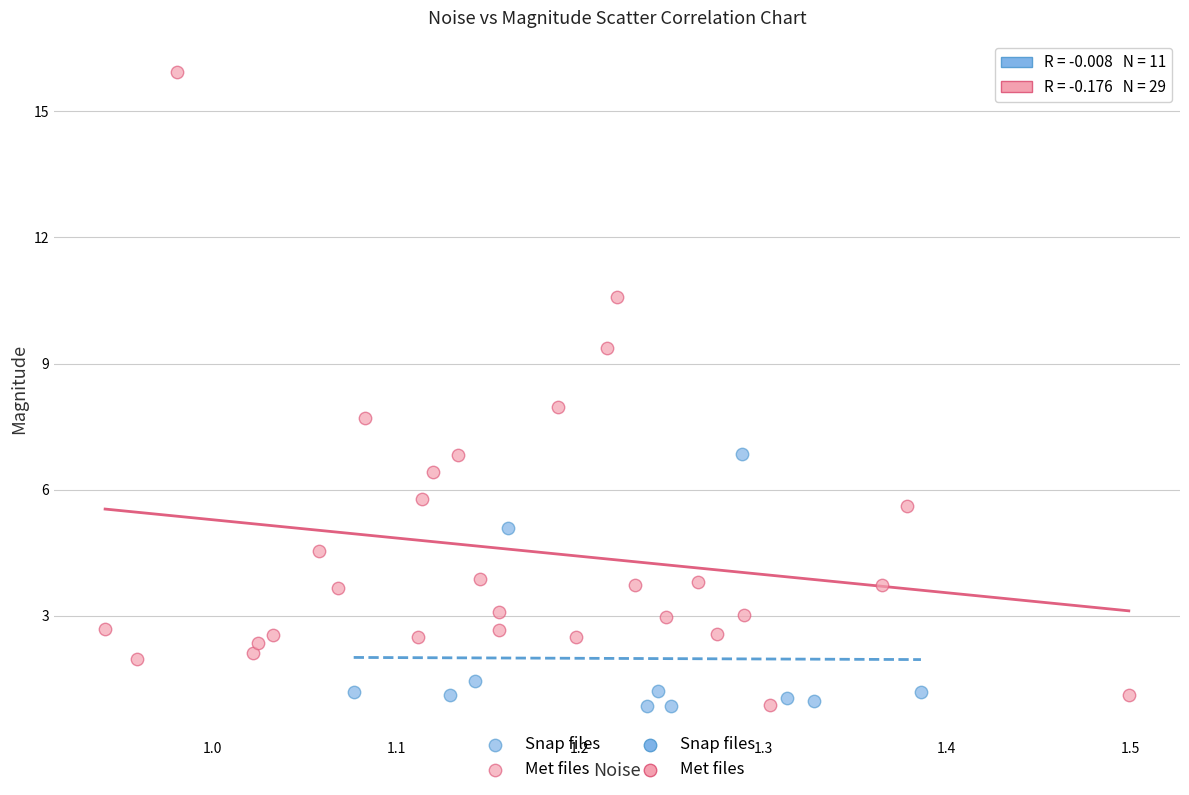

Which series has the widest spread of Y values?

Met files